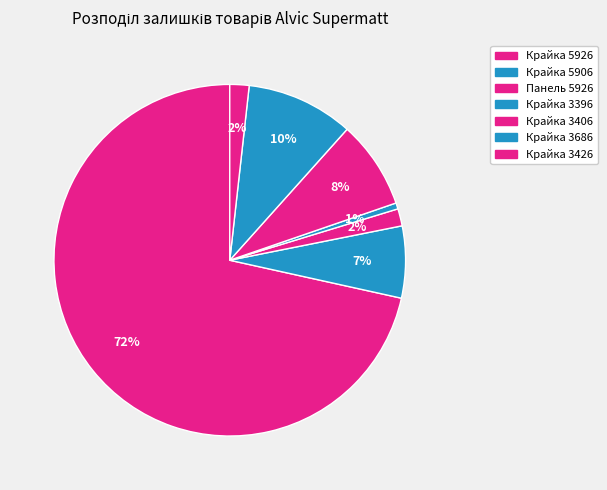

How many slices are in this pie chart?

7